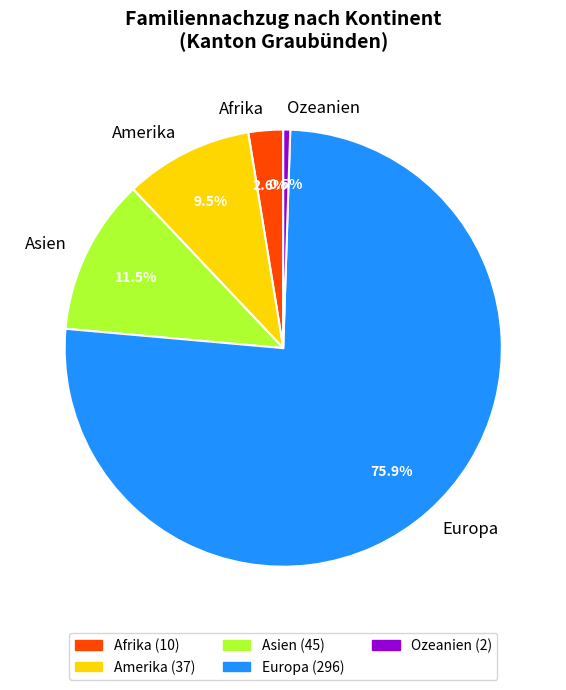

To the nearest percent, what is the difference between the Ozeanien and Asien slice percentages?

11%